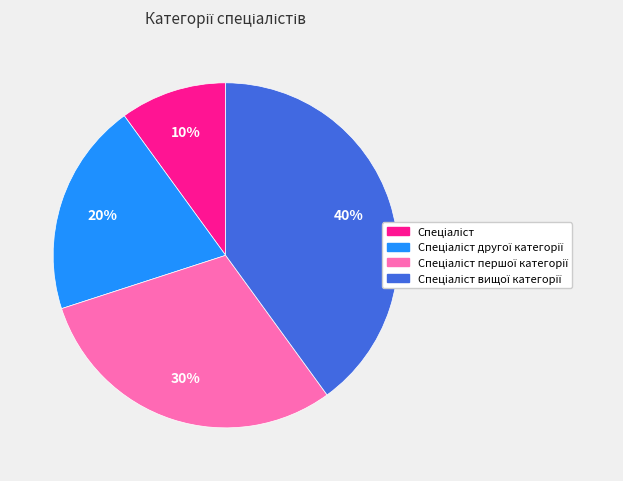

Does any single category account for the majority?

No